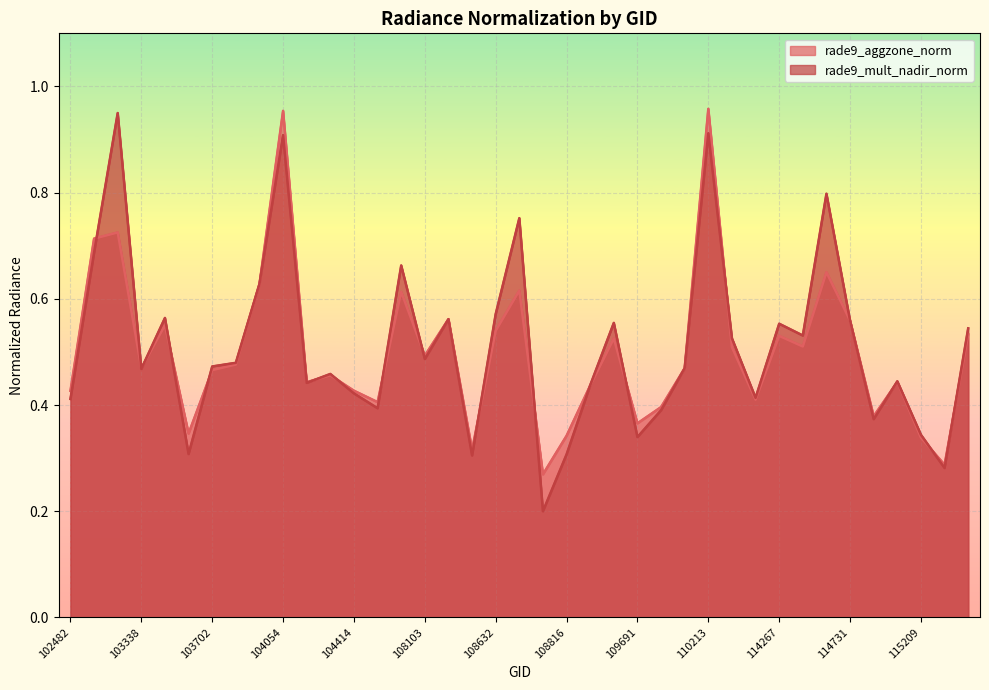

What is the difference between the rade9_aggzone_norm values at 103936 and 103818?

0.2